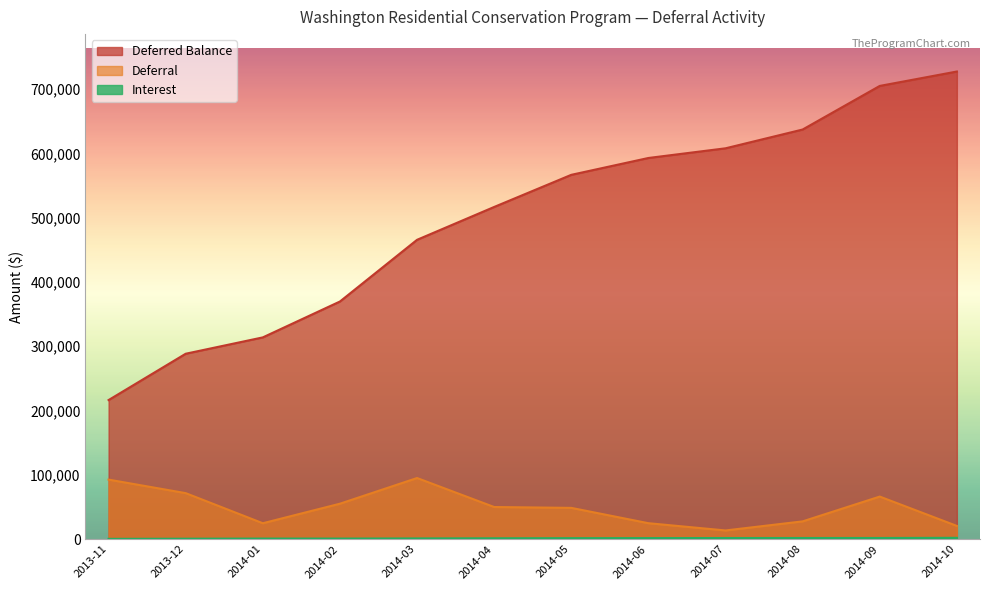

At which category does the chart reach its peak across all series?

2014-10